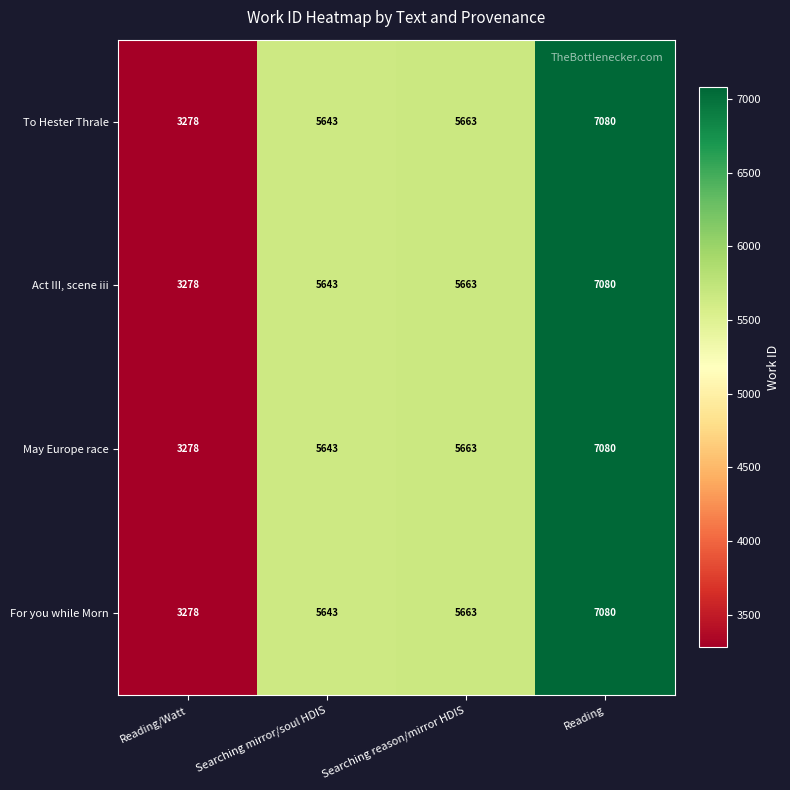

What is the difference between the second highest and second lowest values in the For you while Morn series?

20